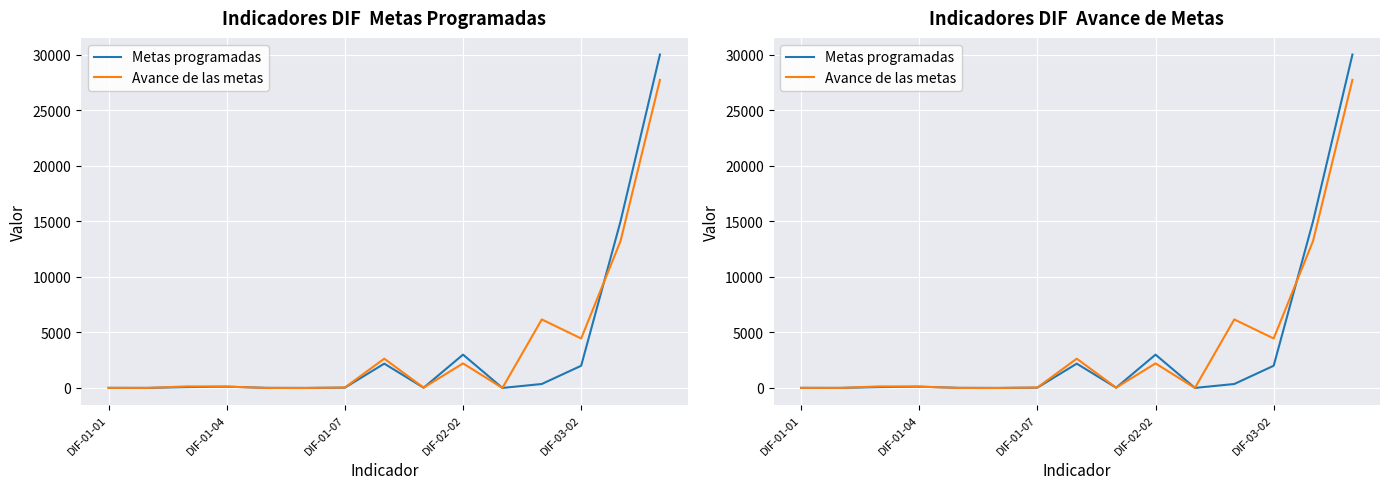

Where does the Metas programadas series first go above 80?

DIF-01-04